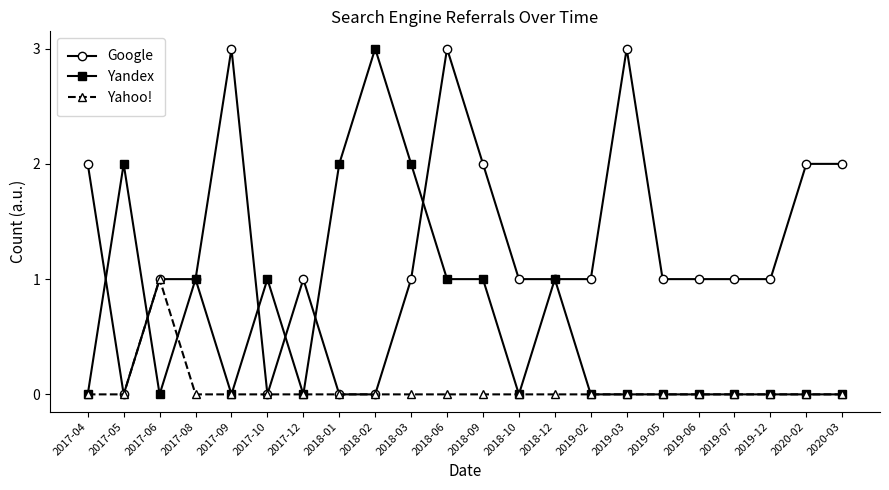

List the series in order of their overall mean, highest first.

Google, Yandex, Yahoo!